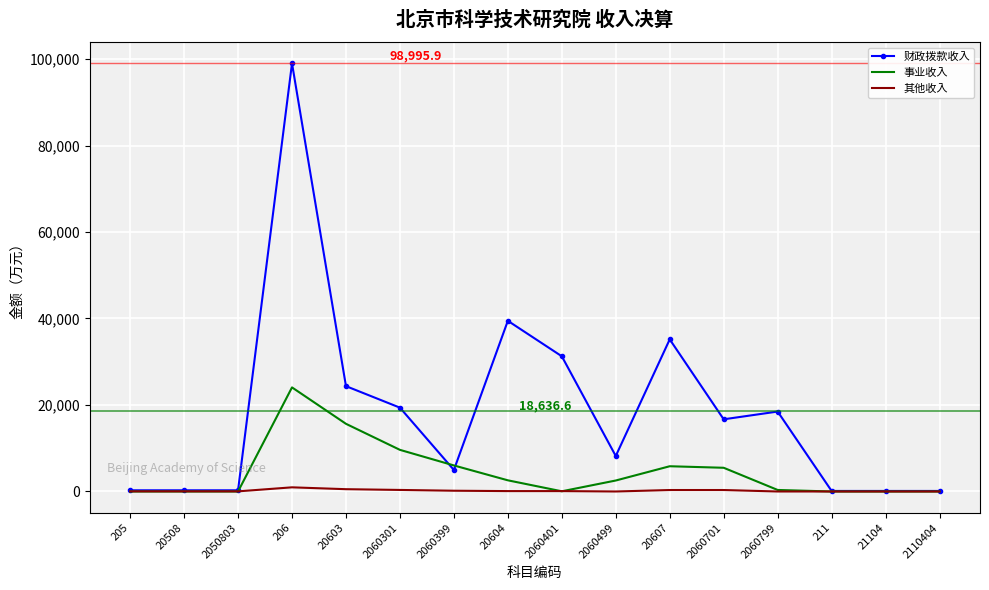

Where is 事业收入 nearest to the value 12033?

2060301